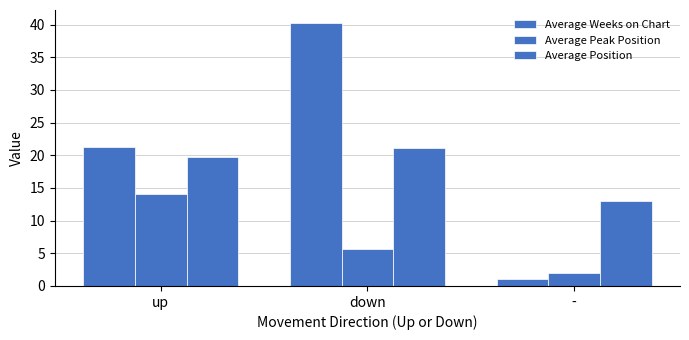

Are the bars grouped side by side (vs. stacked)?

Yes